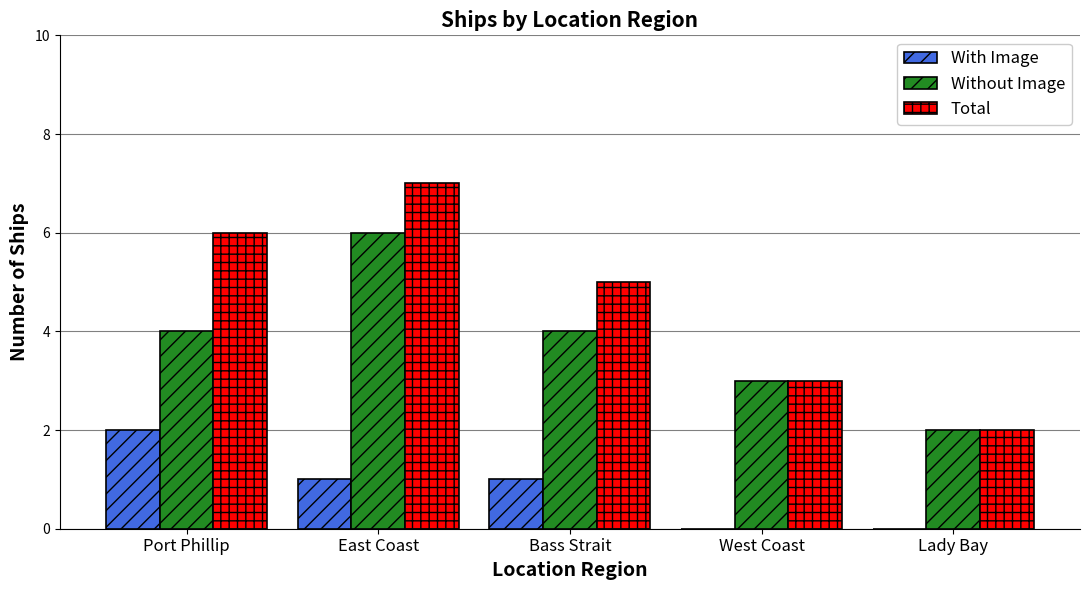

Reading left to right, transcribe all the data shown in this chart.

With Image: Port Phillip=2	East Coast=1	Bass Strait=1	West Coast=0	Lady Bay=0
Without Image: Port Phillip=4	East Coast=6	Bass Strait=4	West Coast=3	Lady Bay=2
Total: Port Phillip=6	East Coast=7	Bass Strait=5	West Coast=3	Lady Bay=2